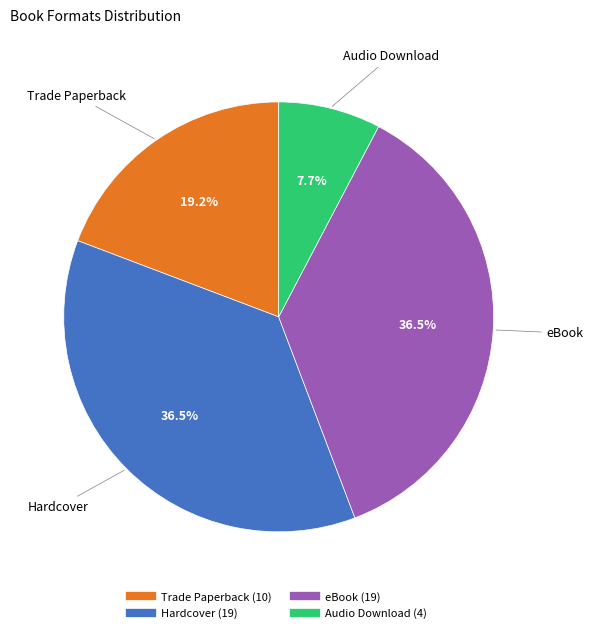

Between Audio Download and Trade Paperback, which is larger?

Trade Paperback